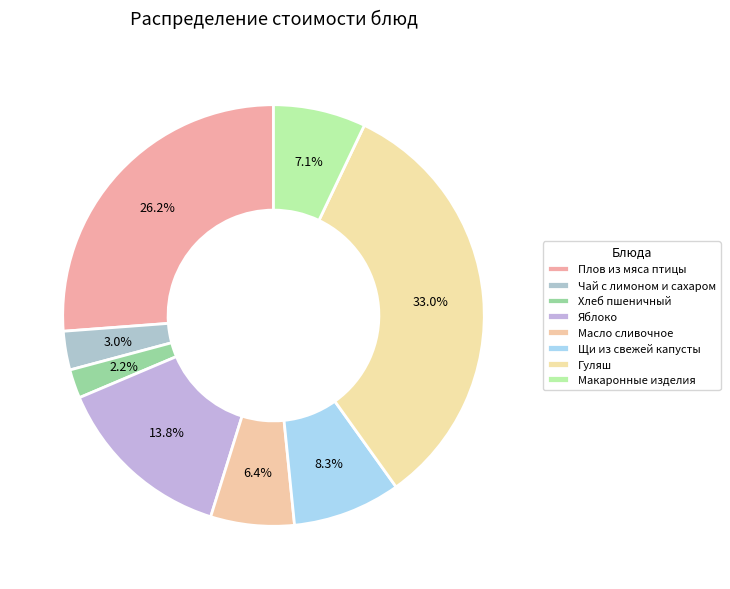

How many segments does this pie chart have?

8